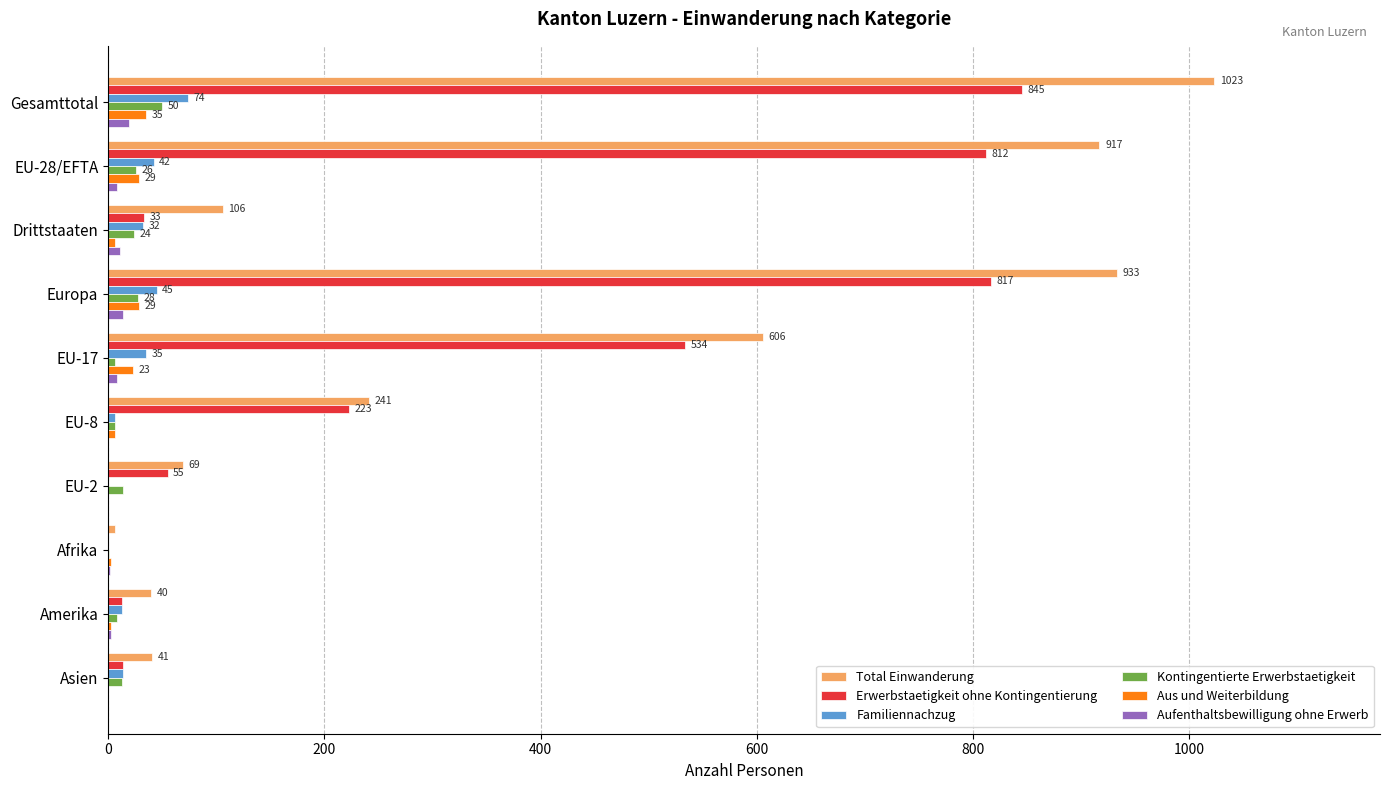

Between Europa and Amerika, which series saw the biggest shift?

Total Einwanderung